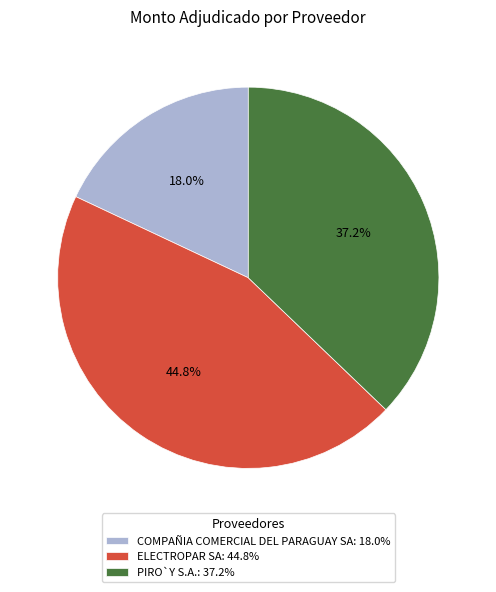

Count the number of slices in the pie.

3